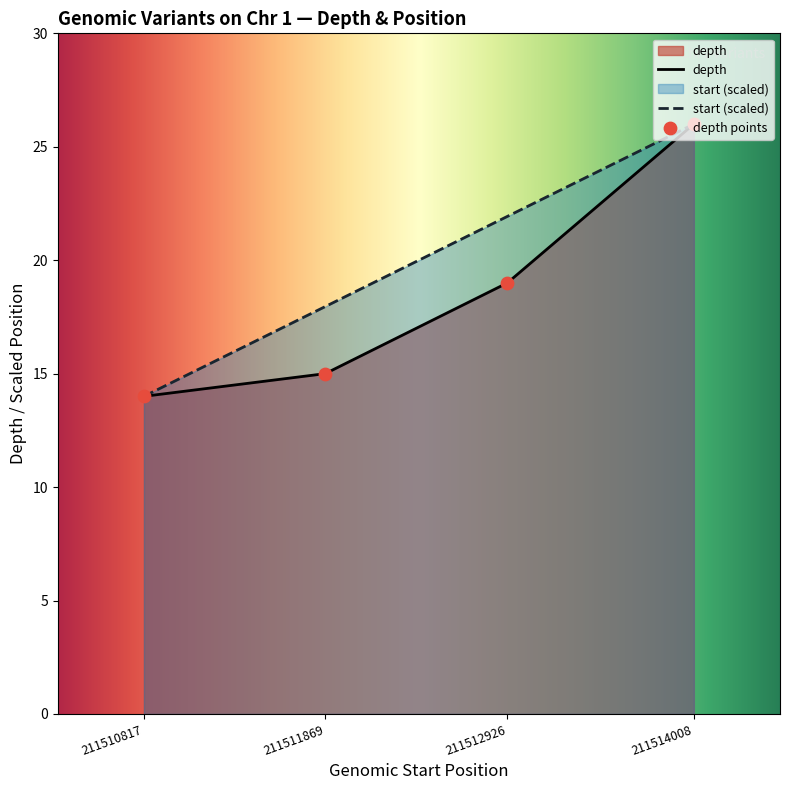

Is the value of depth at 211514008 greater than the value of depth points at 211512926?

Yes